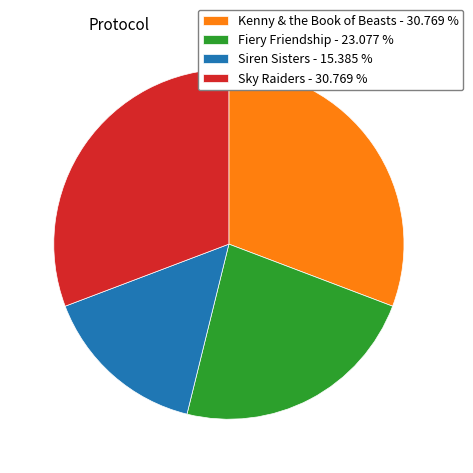

Is there any slice that represents more than half of the pie?

No